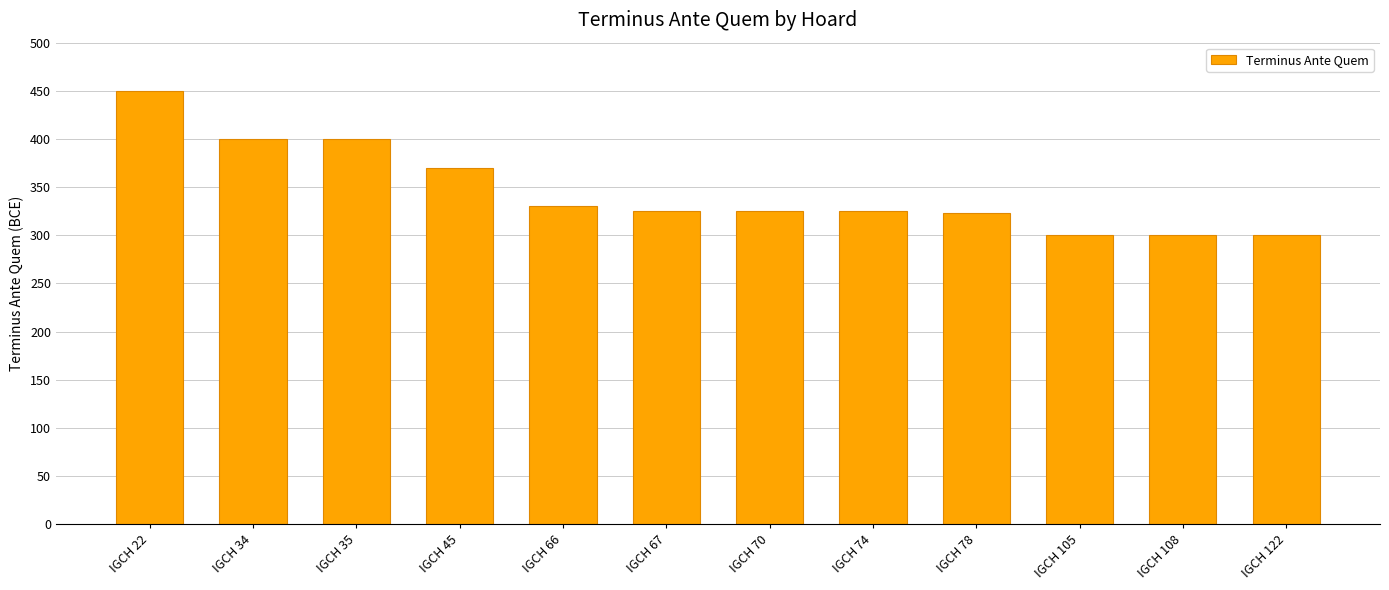

What is the change in value from IGCH 70 to IGCH 108?

-25